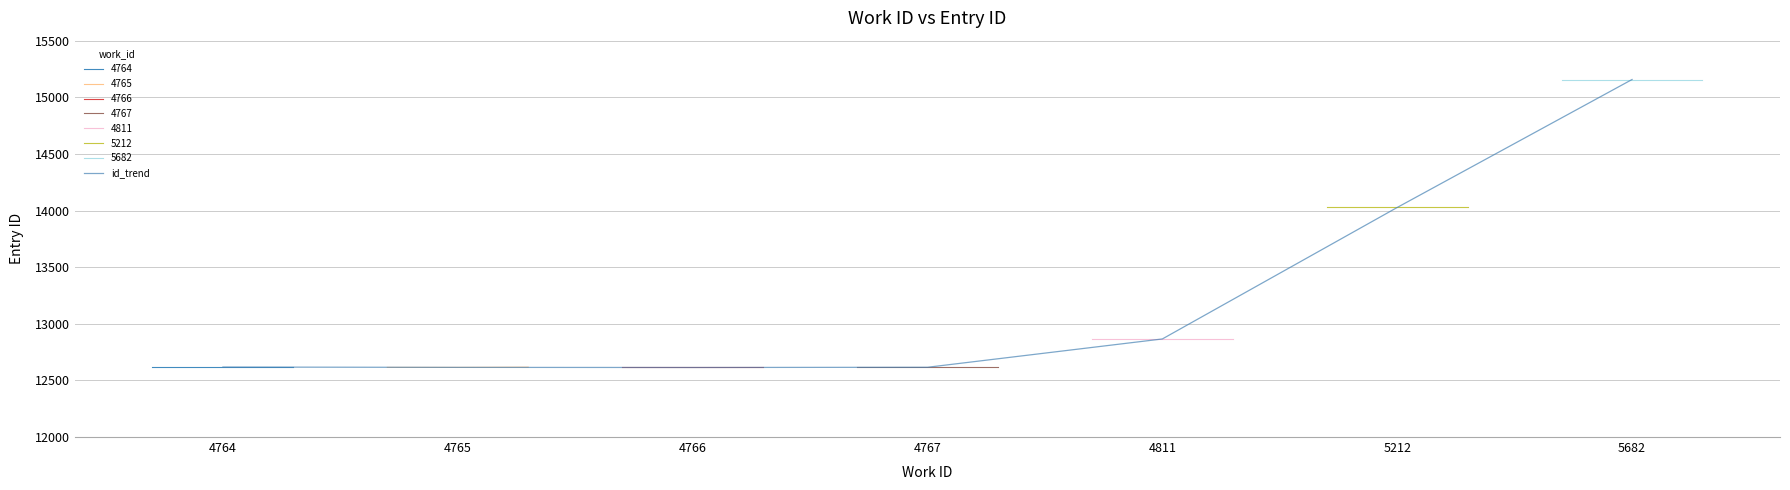

At which category does the chart reach its minimum across all series?

4766